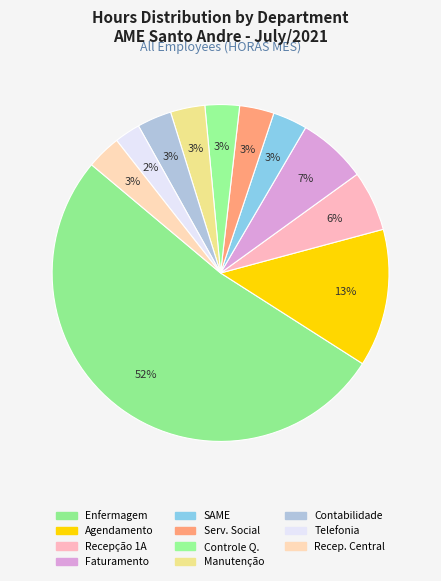

Count the number of slices in the pie.

11